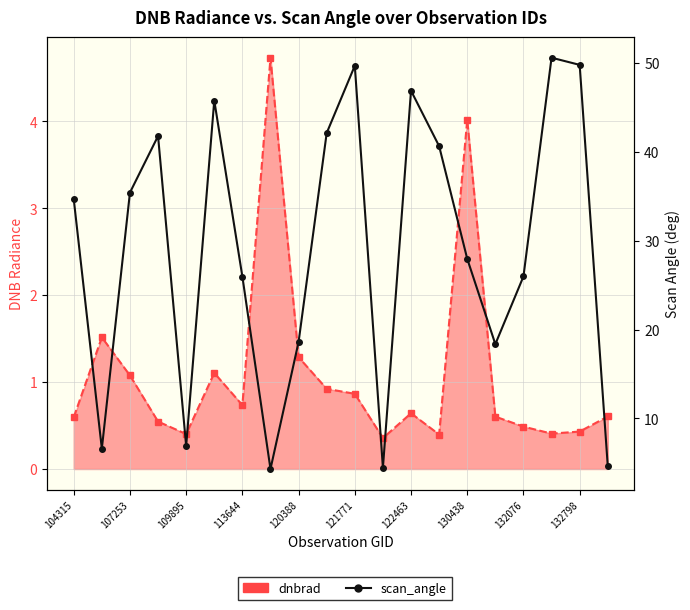

What is the value of the scan_angle point at the 12th from the left?

4.4